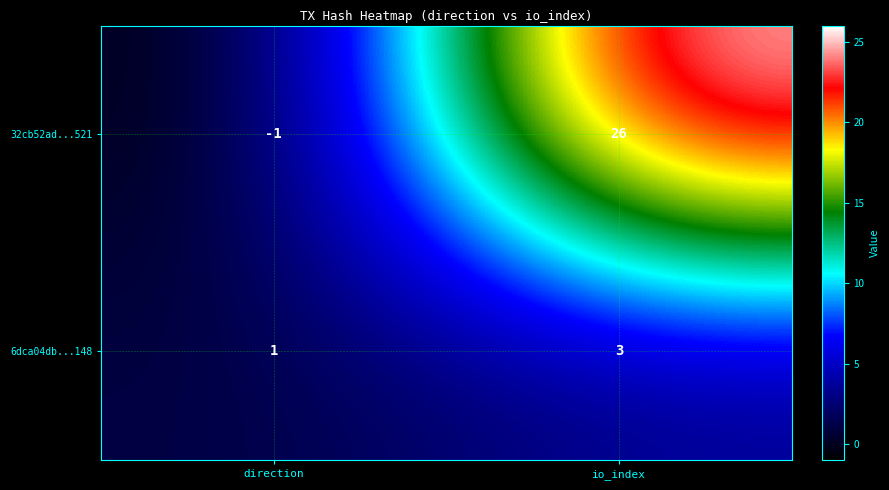

What is the difference between the 32cb52ad...521 values at io_index and direction?

27